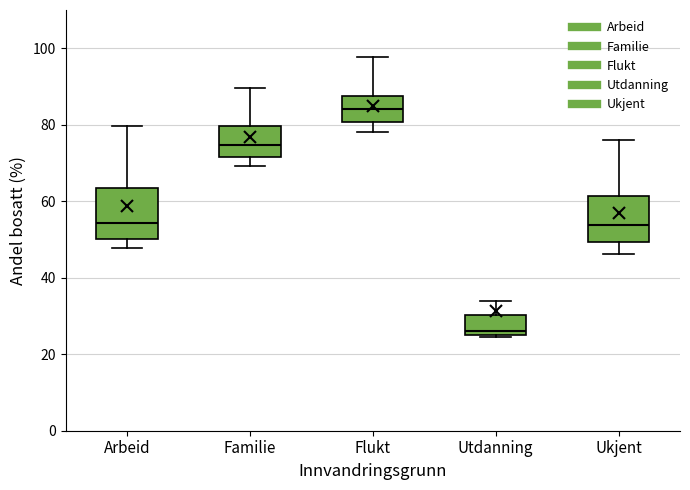

Which box's median line is the lowest?

Utdanning